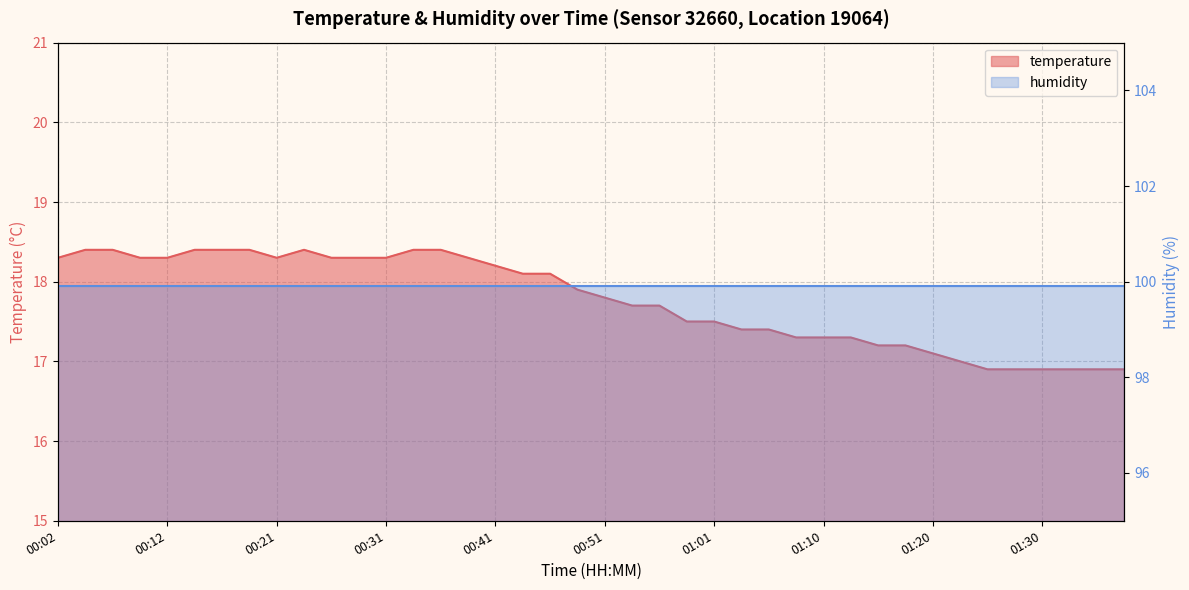

Reading left to right, transcribe all the data shown in this chart.

18.3	18.4	18.4	18.3	18.3	18.4	18.4	18.4	18.3	18.4	18.3	18.3	18.3	18.4	18.4	18.3	18.2	18.1	18.1	17.9	17.8	17.7	17.7	17.5	17.5	17.4	17.4	17.3	17.3	17.3	17.2	17.2	17.1	17.0	16.9	16.9	16.9	16.9	16.9	16.9